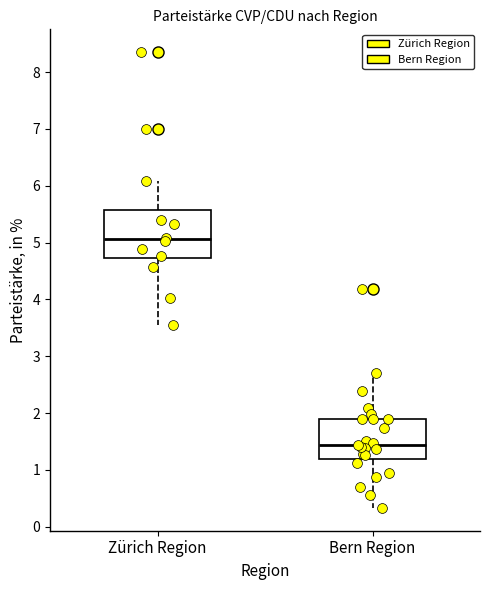

Where does the lower whisker of the box for Bern Region end on the y-axis? The values are not printed on the chart, so give them approximately, as read against the axis.

0.3